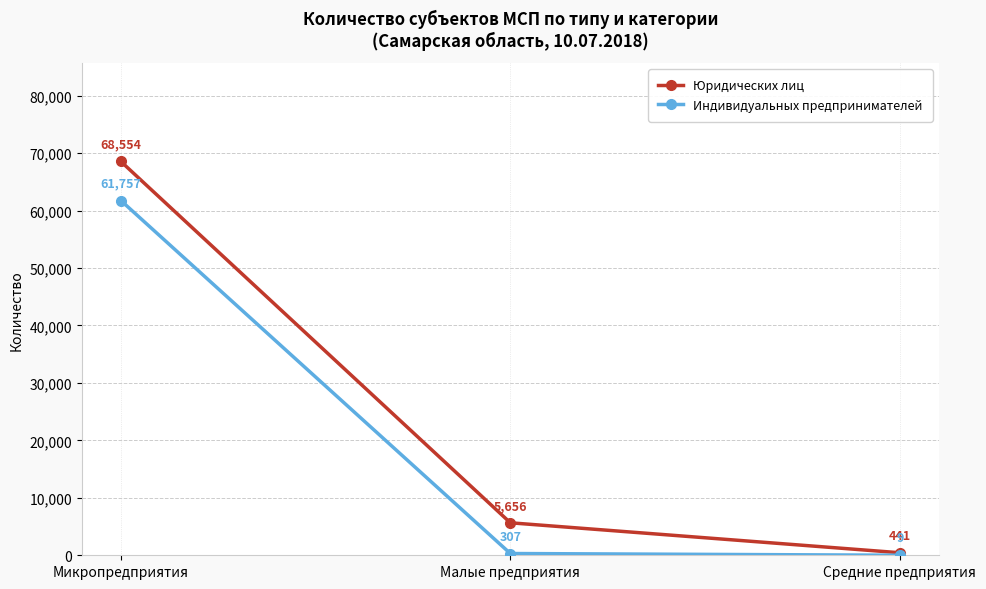

Does the chart have visible grid lines?

Yes